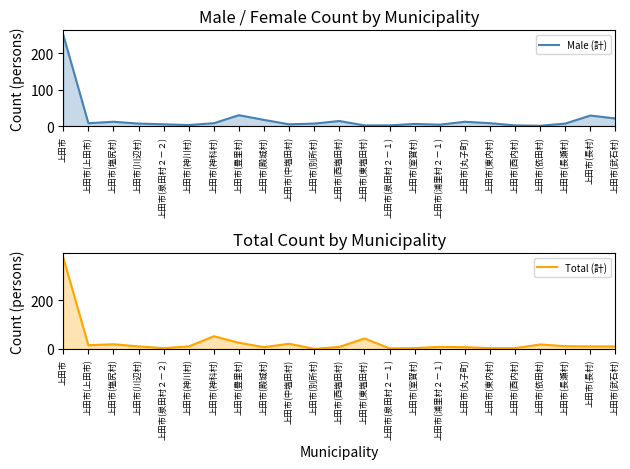

Reading left to right, what are all the values shown in this chart?

Male (計): 上田市=250	上田市(上田市)=8	上田市(塩尻村)=12	上田市(川辺村)=7	上田市(泉田村２－２)=5	上田市(神川村)=3	上田市(神科村)=8	上田市(豊里村)=30	上田市(殿城村)=17	上田市(中塩田村)=5	上田市(別所村)=7	上田市(西塩田村)=14	上田市(東塩田村)=2	上田市(泉田村２－１)=2	上田市(室賀村)=6	上田市(浦里村２－１)=4	上田市(丸子町)=12	上田市(東内村)=8	上田市(西内村)=2	上田市(依田村)=1	上田市(長瀬村)=7	上田市(長村)=29	上田市(武石村)=21
Total (計): 上田市=376	上田市(上田市)=15	上田市(塩尻村)=19	上田市(川辺村)=10	上田市(泉田村２－２)=3	上田市(神川村)=10	上田市(神科村)=52	上田市(豊里村)=25	上田市(殿城村)=7	上田市(中塩田村)=21	上田市(別所村)=0	上田市(西塩田村)=8	上田市(東塩田村)=43	上田市(泉田村２－１)=2	上田市(室賀村)=3	上田市(浦里村２－１)=8	上田市(丸子町)=7	上田市(東内村)=3	上田市(西内村)=3	上田市(依田村)=18	上田市(長瀬村)=11	上田市(長村)=10	上田市(武石村)=10